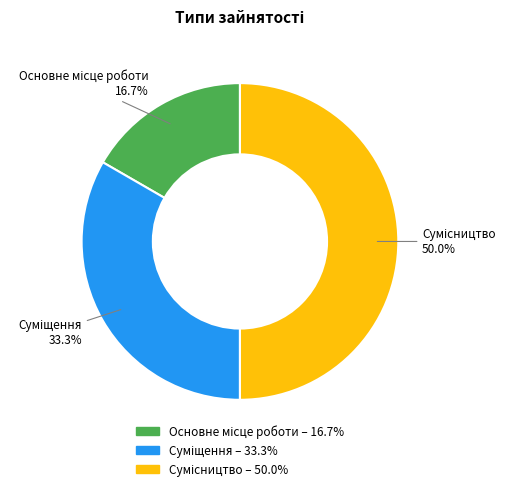

To the nearest percent, what is the difference between the largest and smallest slice percentages?

33%